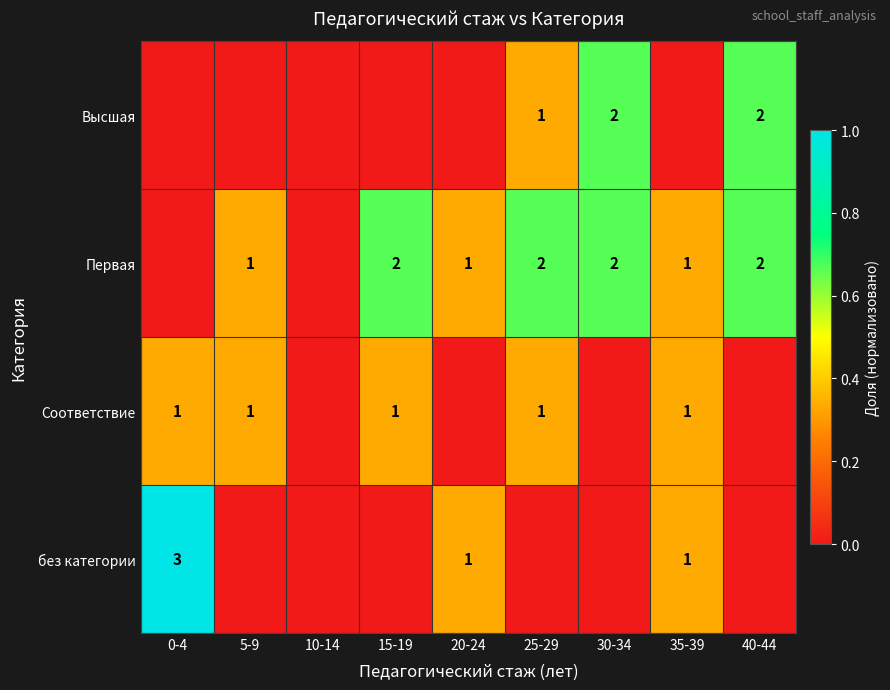

Is the value of Высшая at 25-29 greater than the value of без категории at 0-4?

No